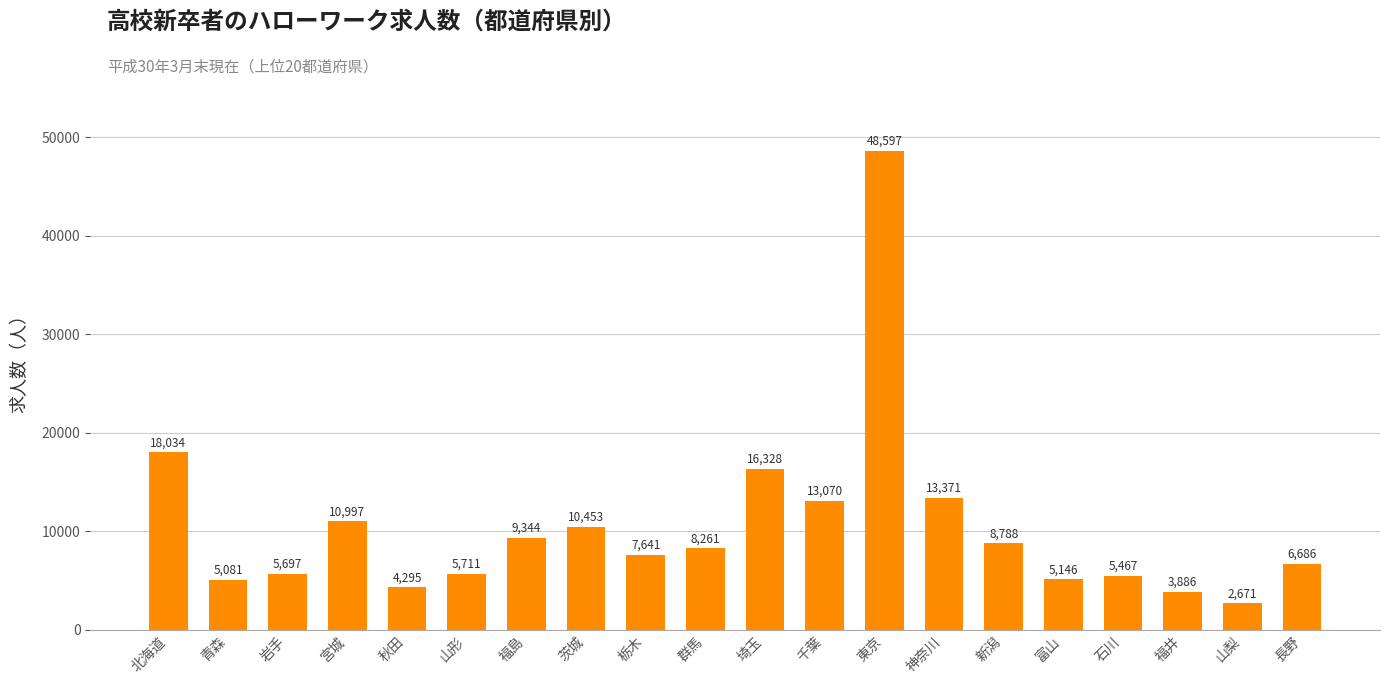

What is the value of the 19th bar from the left?

2671